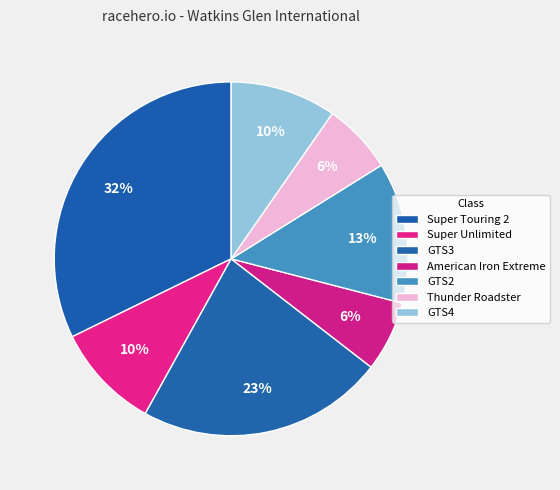

How much of the chart is everything except Super Unlimited?

90.3%